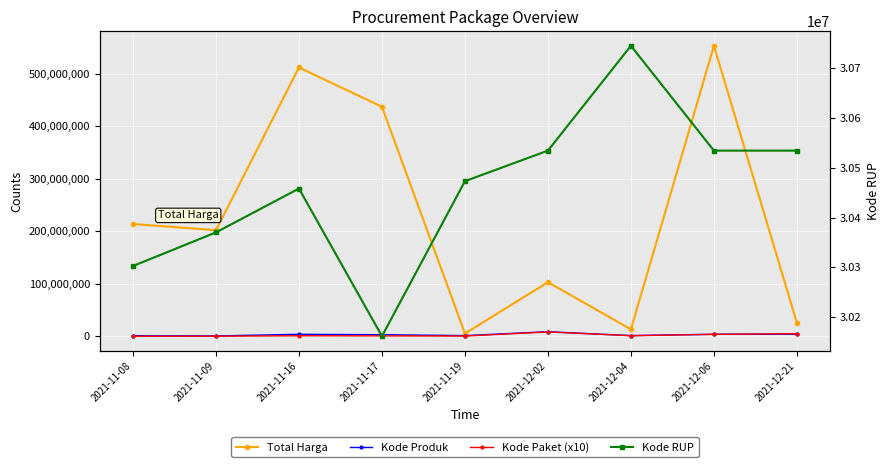

What is the label of the 1st point from the right?

2021-12-21